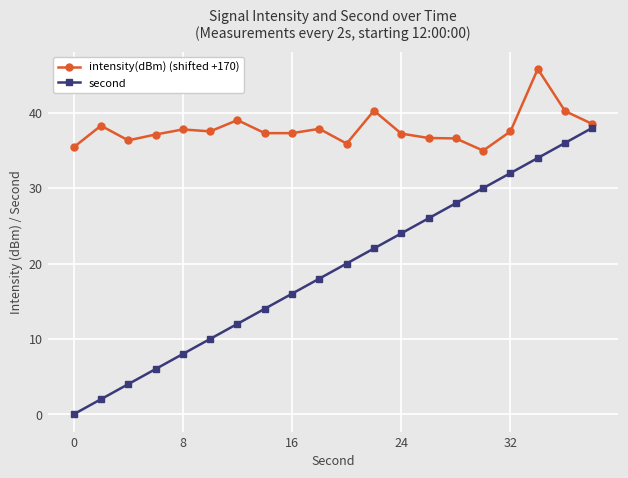

What is the value of the second point at the 4th from the left?

6.0